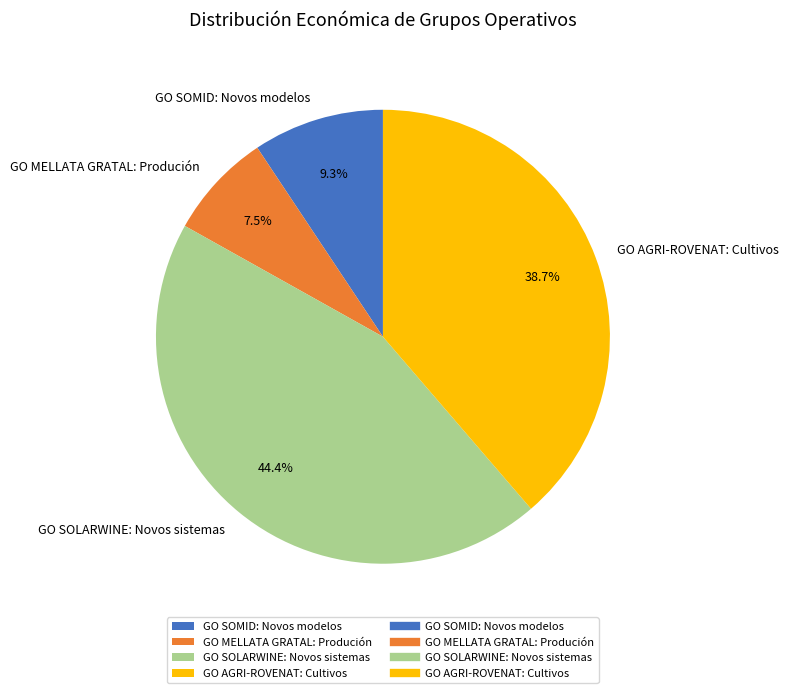

True or false: GO AGRI-ROVENAT: Cultivos accounts for 39% of the total.

True